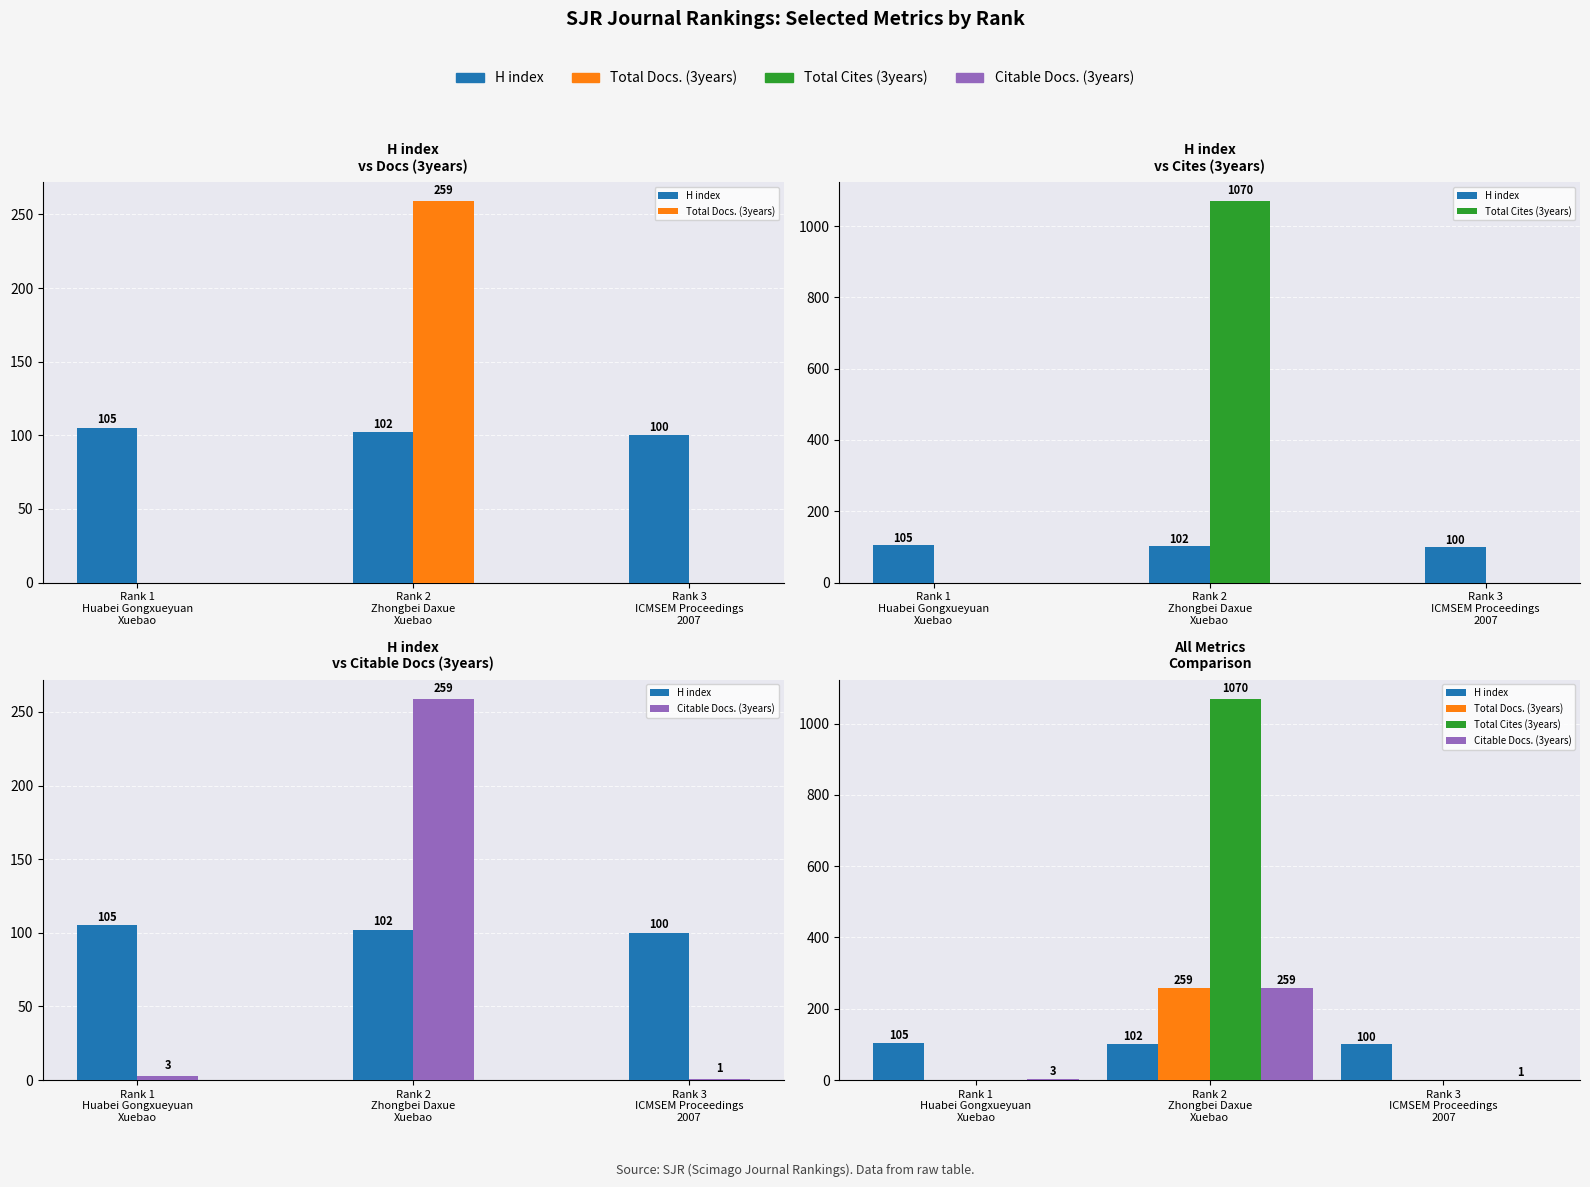

What is the sum of the Citable Docs. (3years) values at Rank 3
ICMSEM Proceedings
2007 and Rank 1
Huabei Gongxueyuan
Xuebao?

4